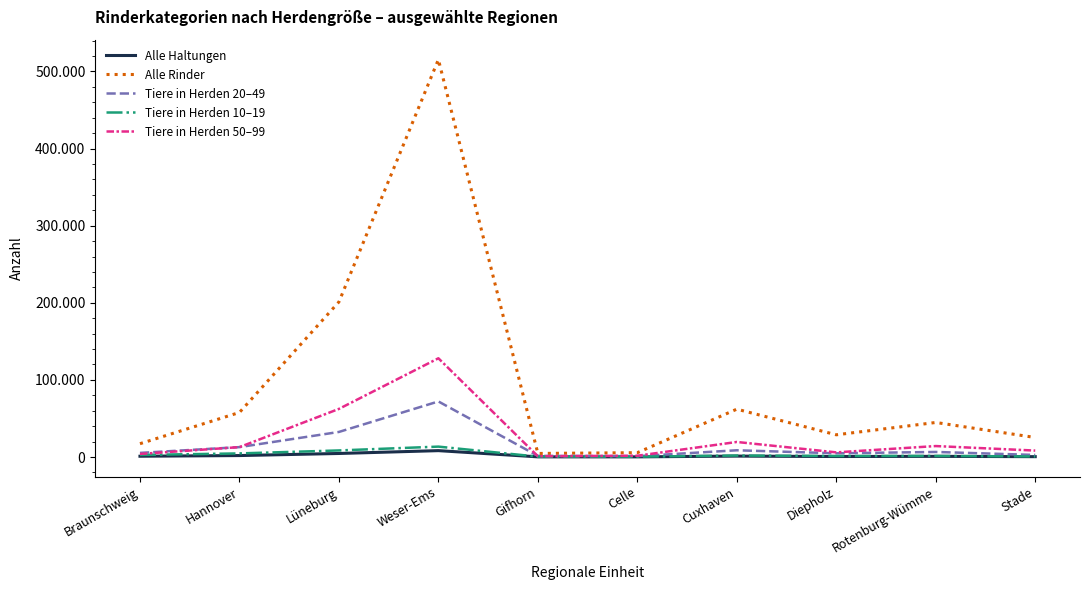

What are all the series names shown in the legend?

Alle Haltungen, Alle Rinder, Tiere in Herden 20–49, Tiere in Herden 10–19, Tiere in Herden 50–99